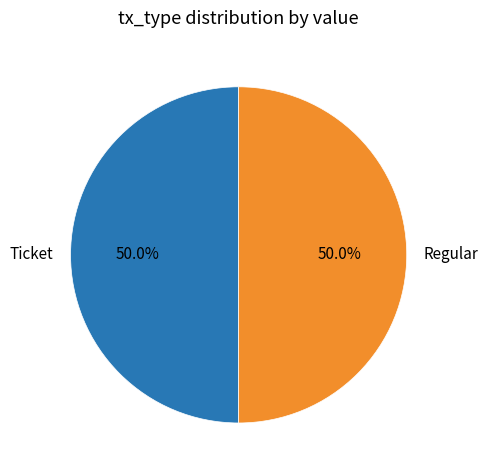

Combined, do Regular and Ticket account for over 50%?

Yes